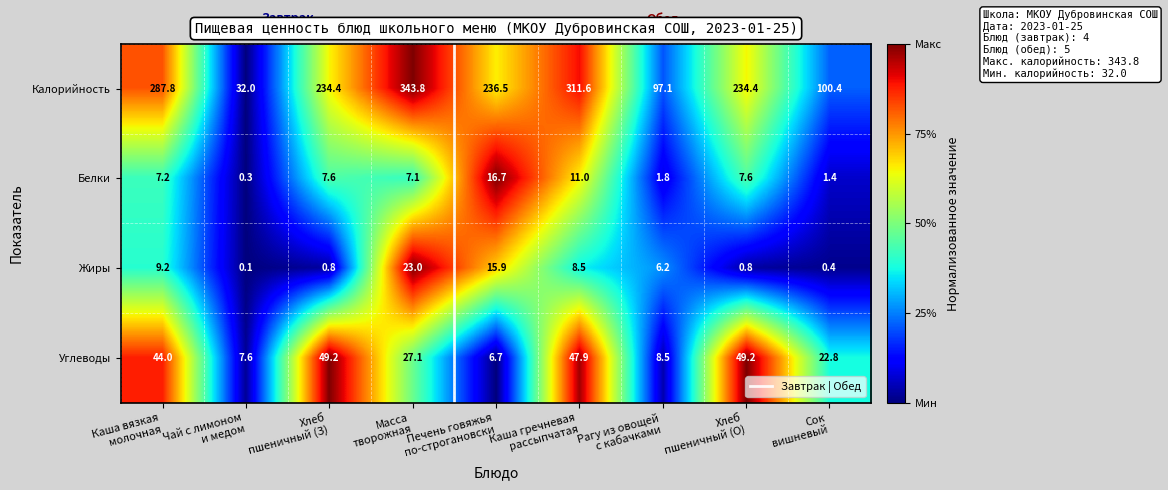

List the series in order of their peak value, highest first.

Калорийность, Углеводы, Жиры, Белки